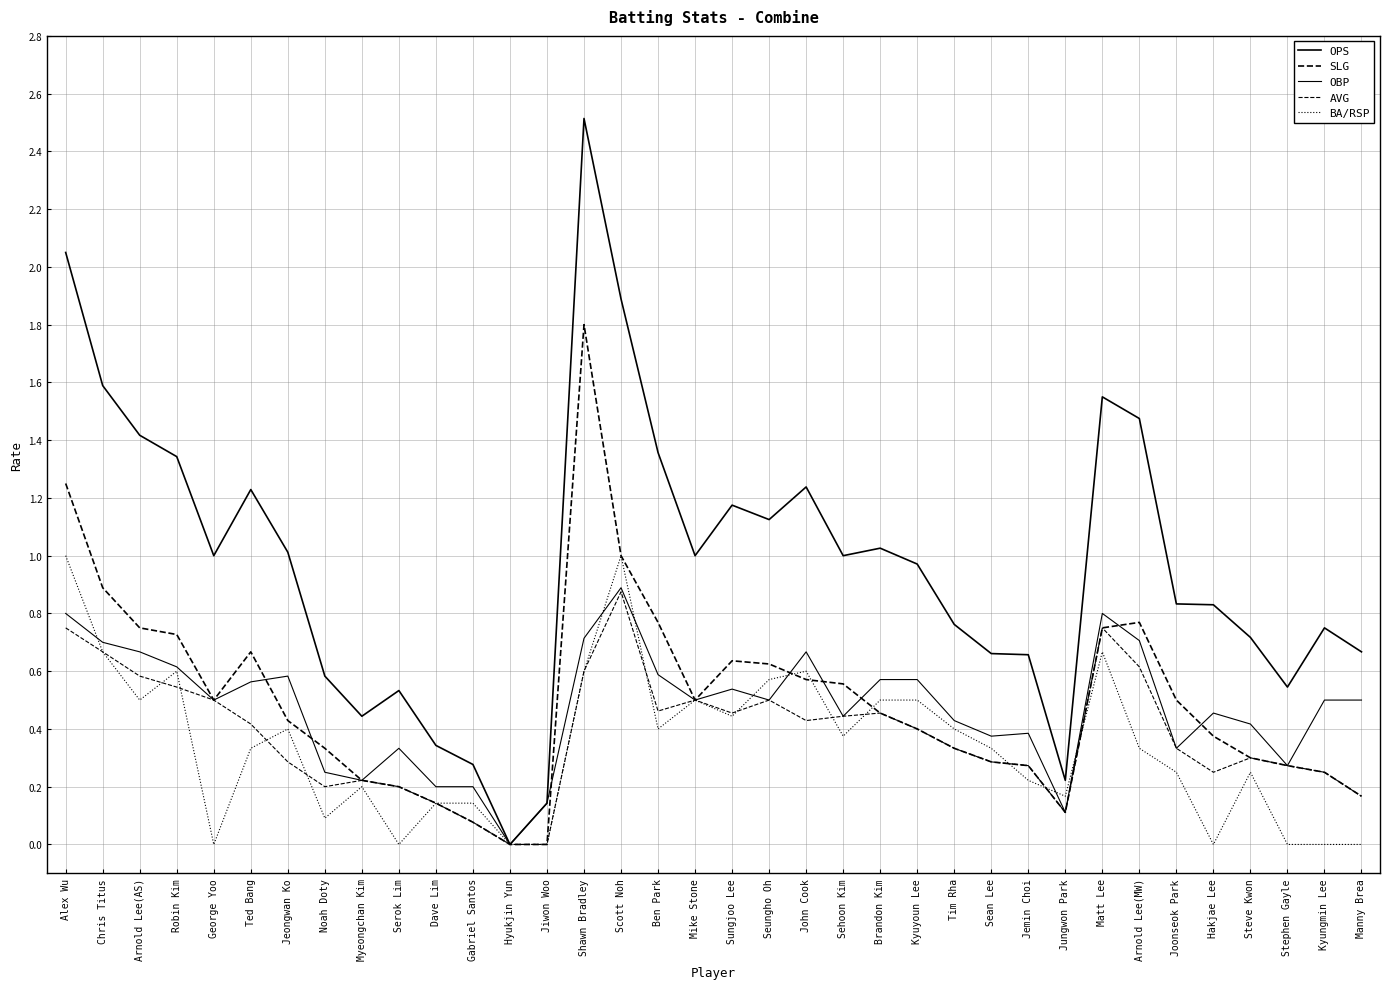

Does the chart have visible grid lines?

Yes